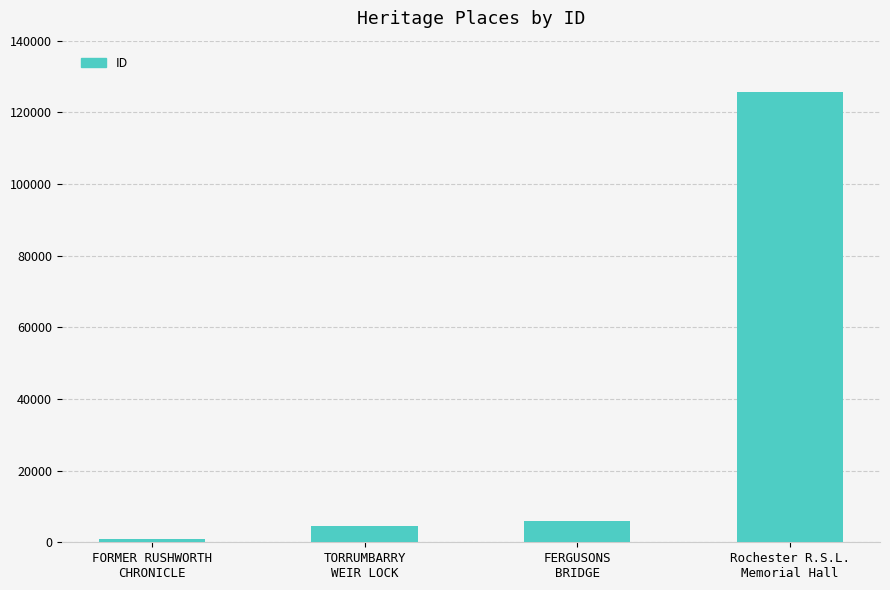

What is the greatest value displayed?

125767